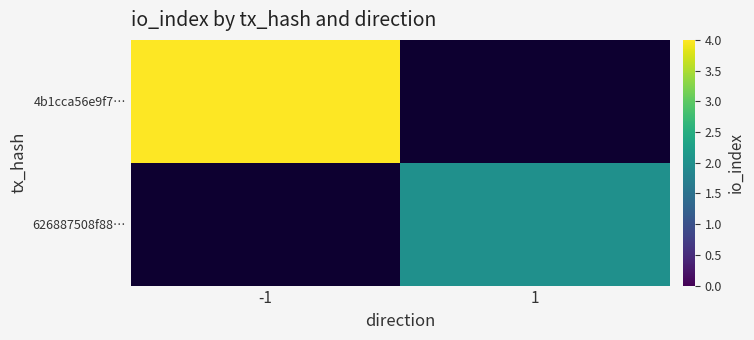

The value of 626887508f88… at 1 is 3.5. True or false?

False